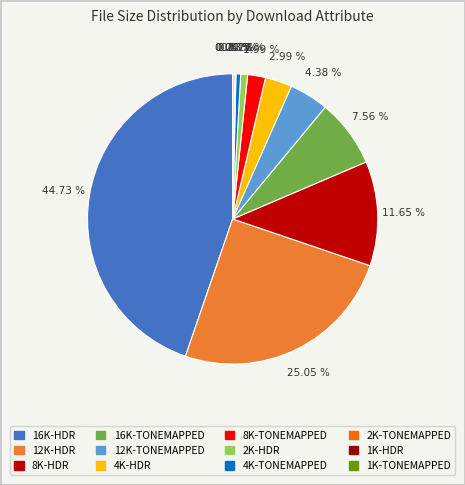

Is there any slice that represents more than half of the pie?

No